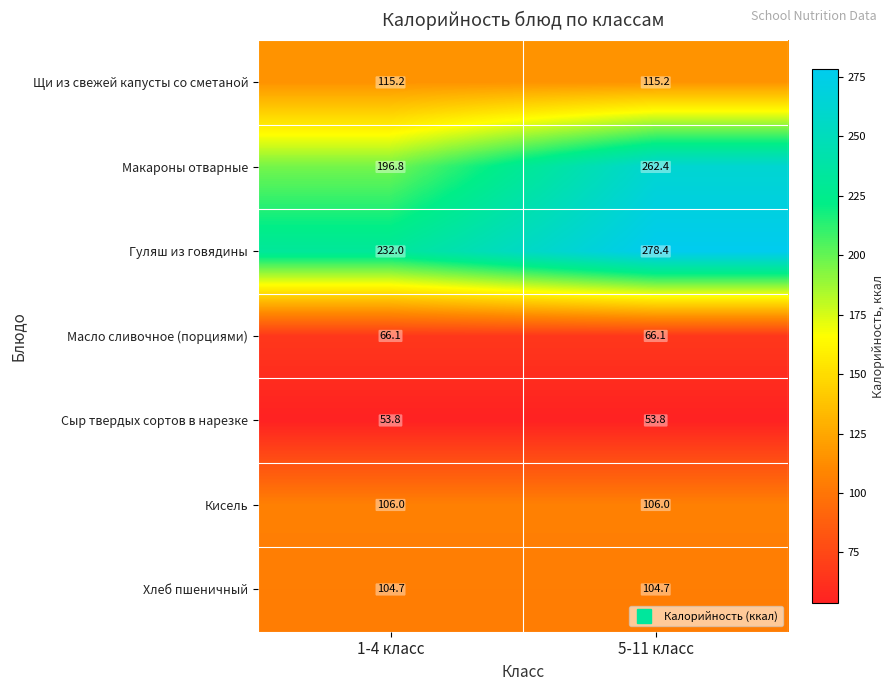

Reading left to right, what are all the values shown in this chart?

Щи из свежей капусты со сметаной: 1-4 класс=115.2	5-11 класс=115.2
Макароны отварные: 1-4 класс=196.8	5-11 класс=262.4
Гуляш из говядины: 1-4 класс=232.0	5-11 класс=278.4
Масло сливочное (порциями): 1-4 класс=66.1	5-11 класс=66.1
Сыр твердых сортов в нарезке: 1-4 класс=53.8	5-11 класс=53.8
Кисель: 1-4 класс=106.0	5-11 класс=106.0
Хлеб пшеничный: 1-4 класс=104.7	5-11 класс=104.7